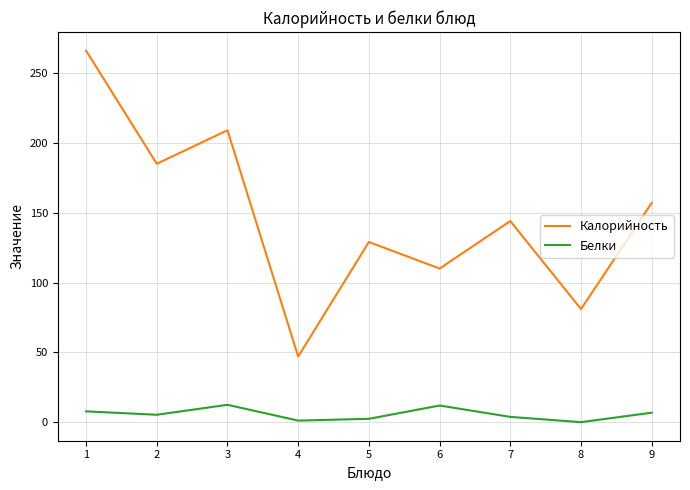

Is the value of Белки at 1 greater than the value of Калорийность at 8?

No